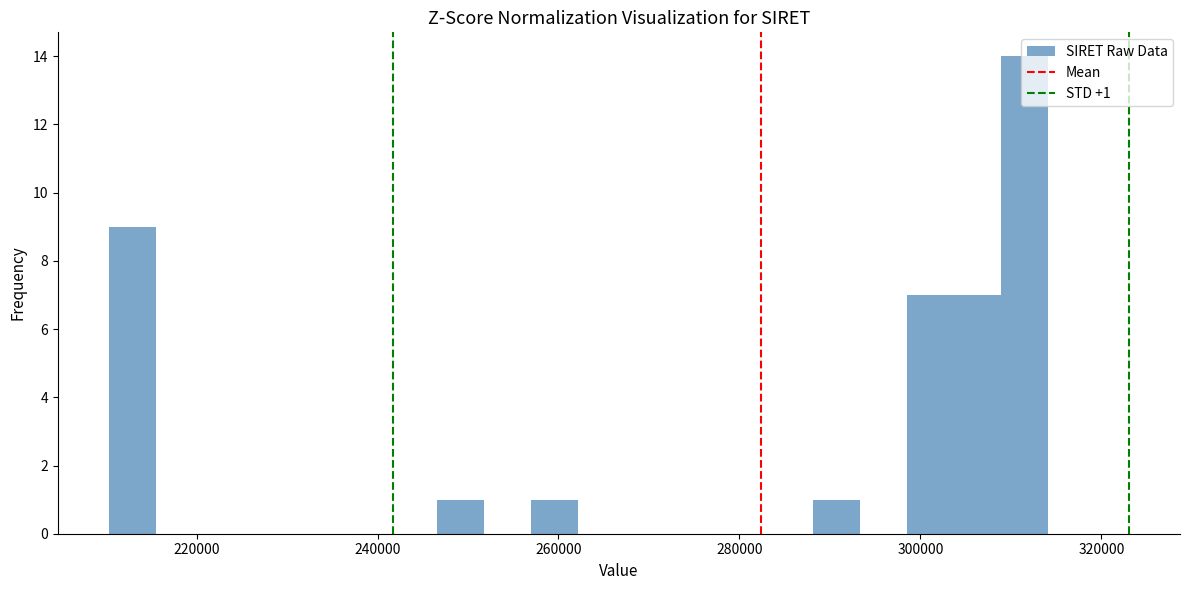

Read against the x-axis, roughly where is the centre of the tallest bar?

312000